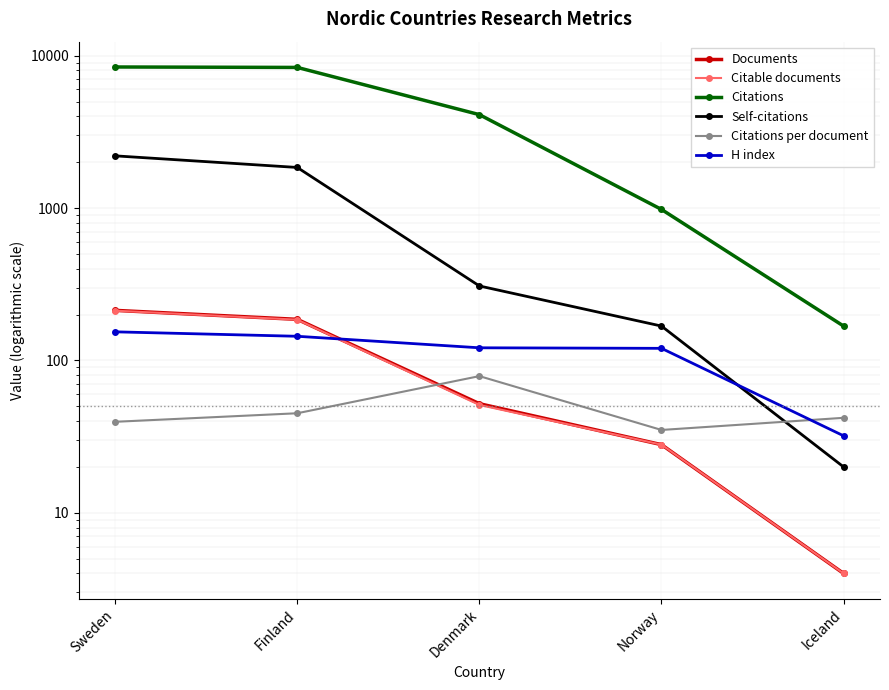

True or false: Citations and H index cross at least once.

False